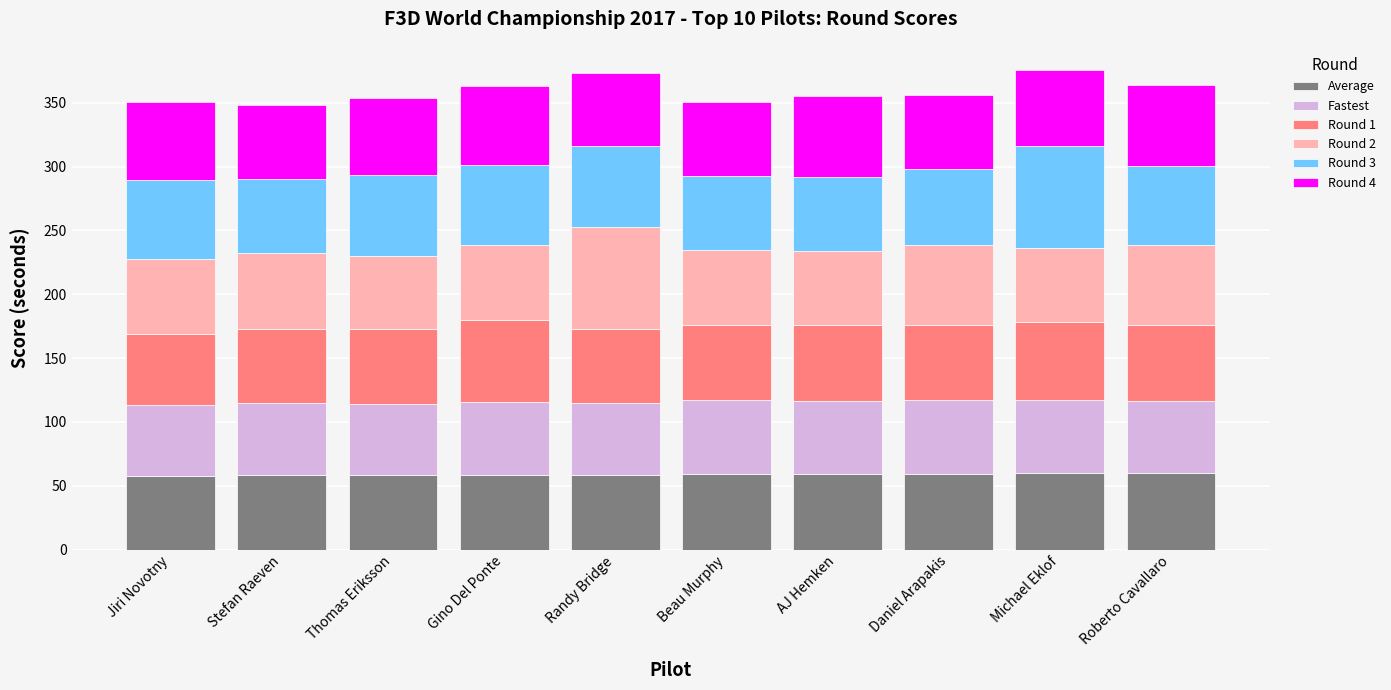

What are all the series names shown in the legend?

Average, Fastest, Round 1, Round 2, Round 3, Round 4